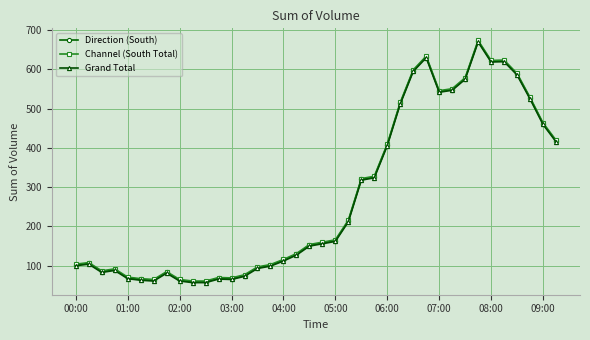

True or false: Grand Total has more than 2 points higher than both neighbors.

True